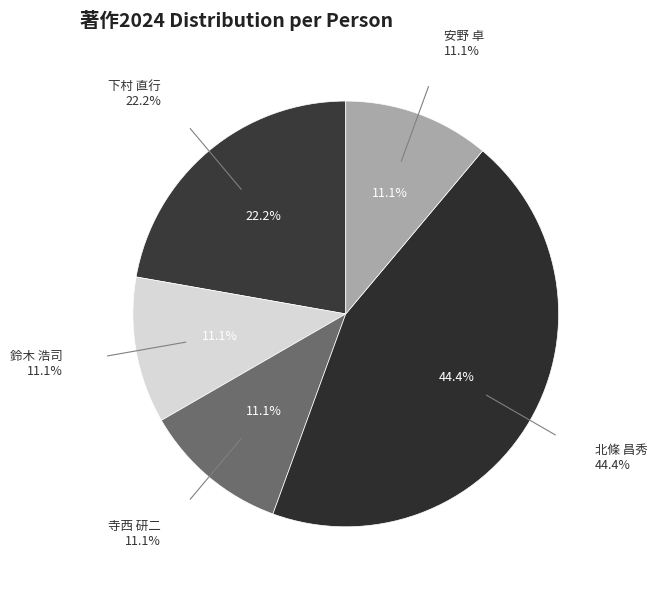

What is the change in value from 北條 昌秀 to 安野 卓?

-3